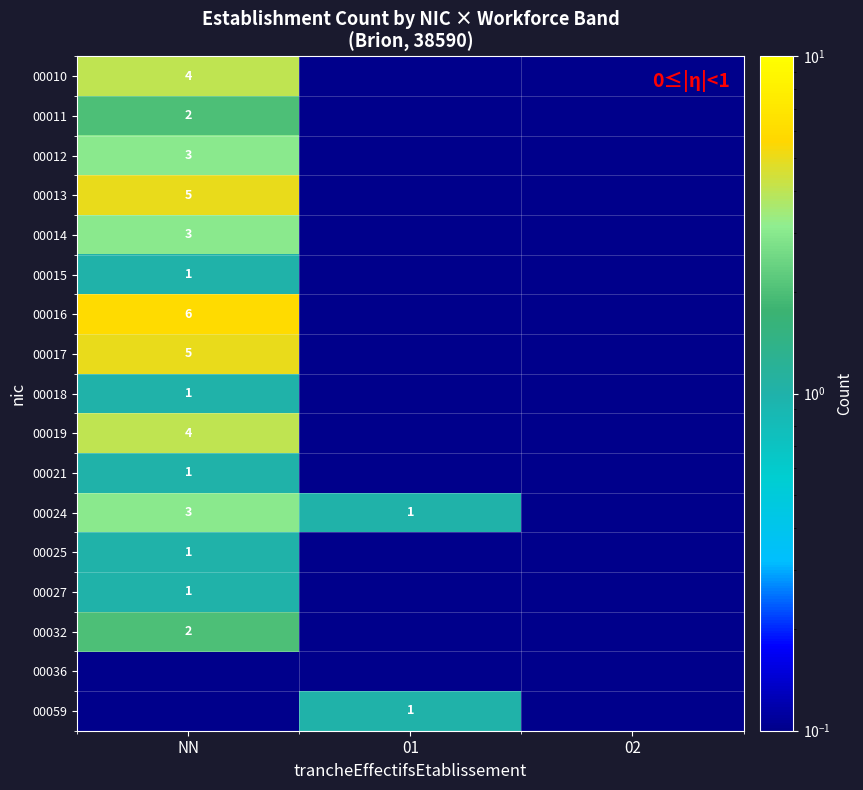

The value of 00016 at NN is 2.3. True or false?

False